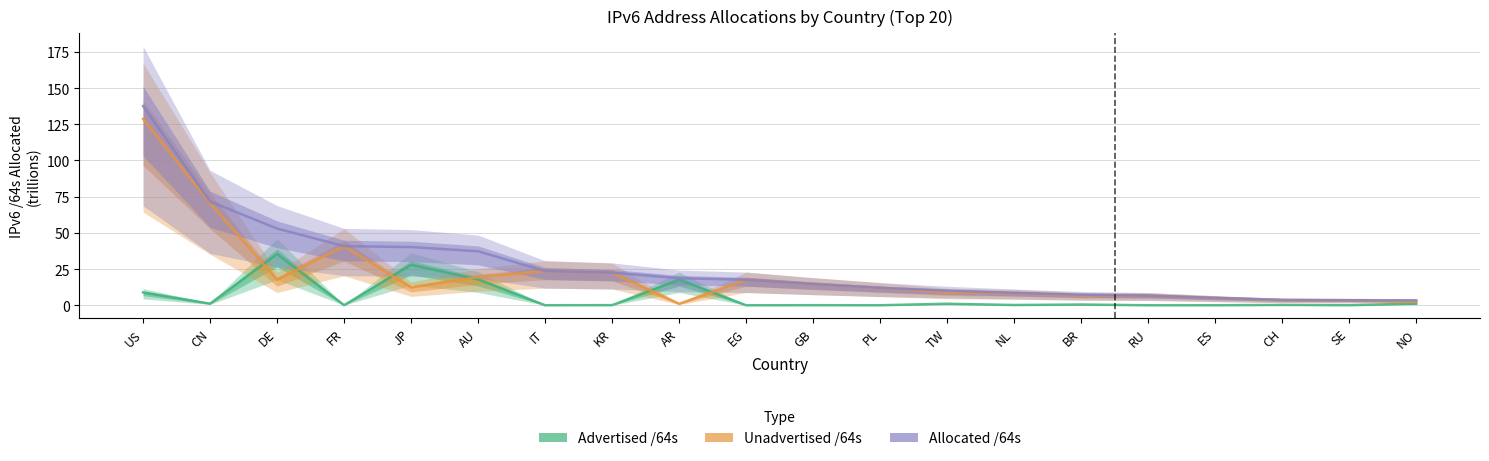

At KR, list the series in order from largest to smallest.

Allocated /64s, Unadvertised /64s, Advertised /64s